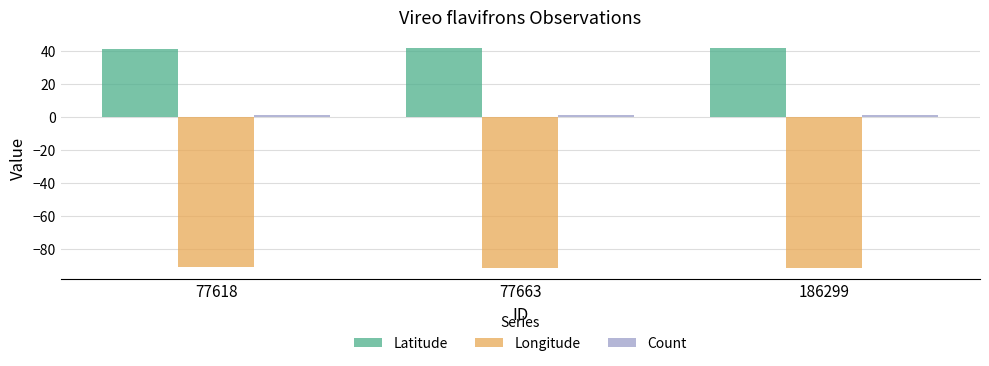

Which series has the largest total across all categories?

Latitude